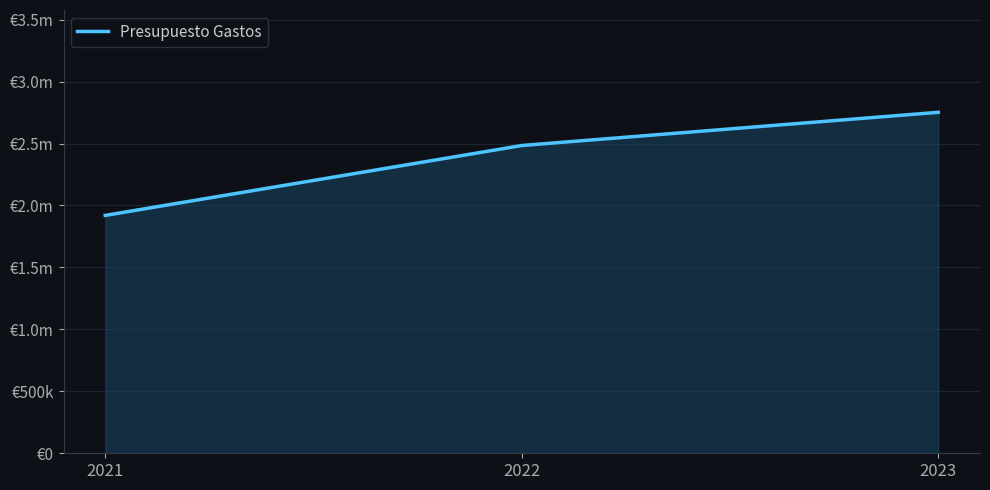

What is the minimum value shown in the chart?

1919730